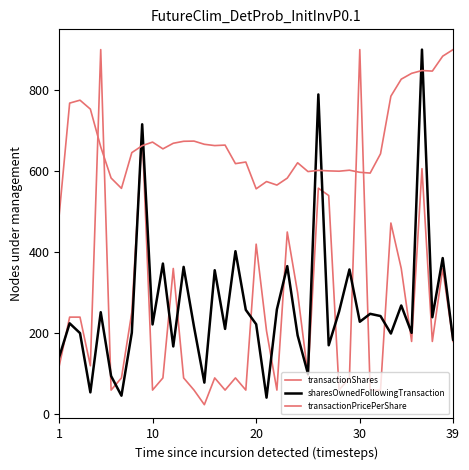

What is the highest value of the transactionPricePerShare series?

900.0